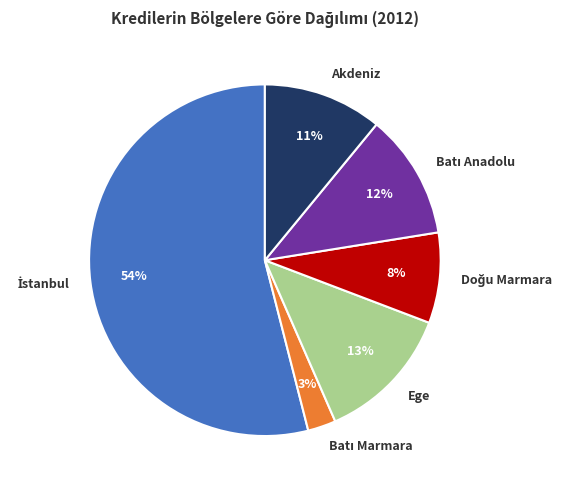

To the nearest percent, what portion does Akdeniz represent?

11%